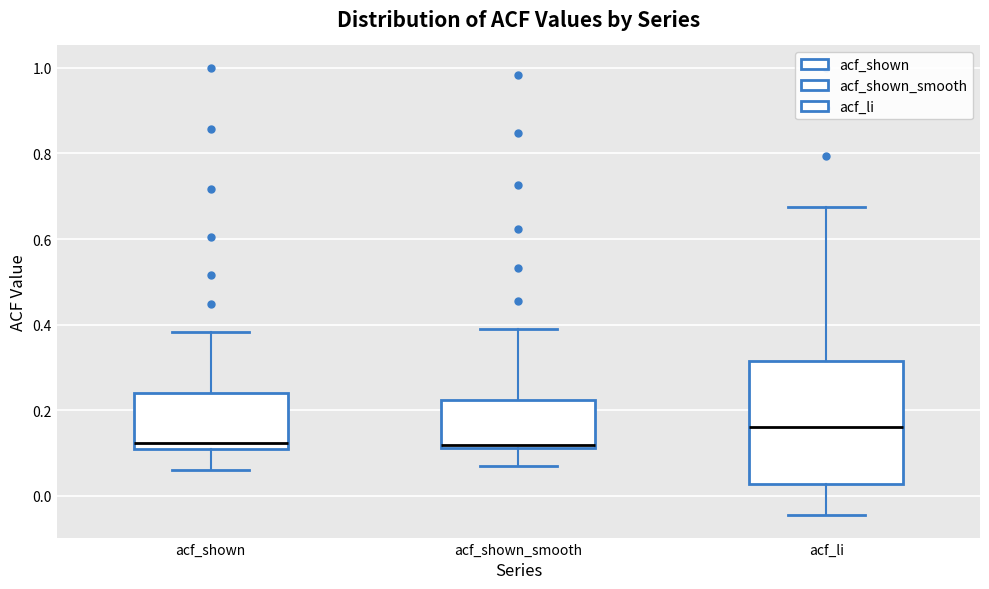

Which box has the highest median line?

acf_li